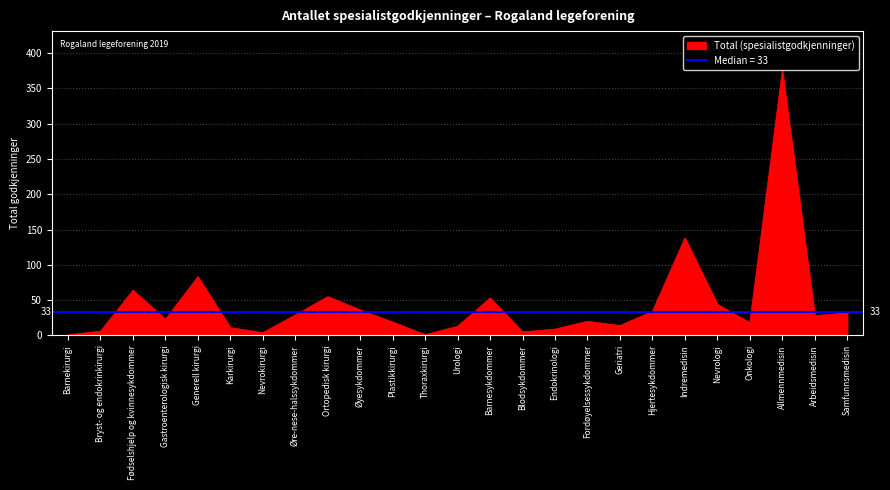

Where does the data first go above 23?

Fødselshjelp og kvinnesykdommer